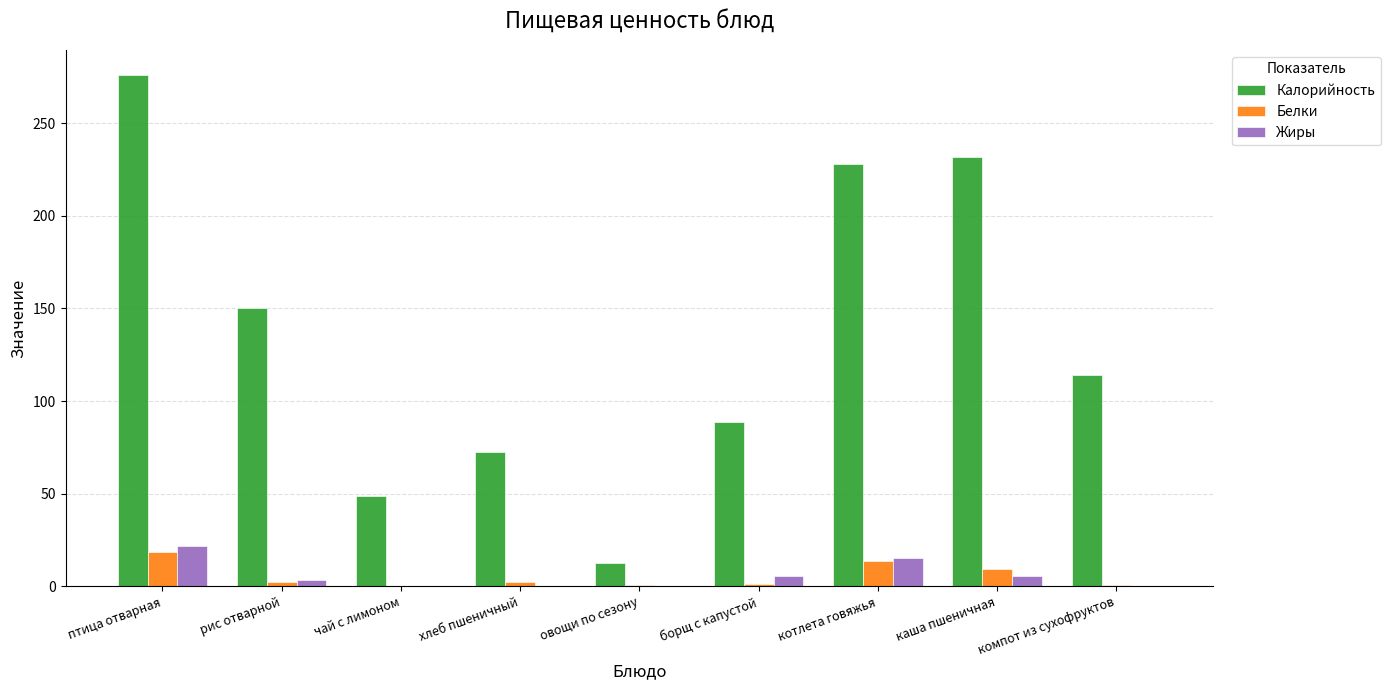

Read the Жиры value at котлета говяжья.

15.1